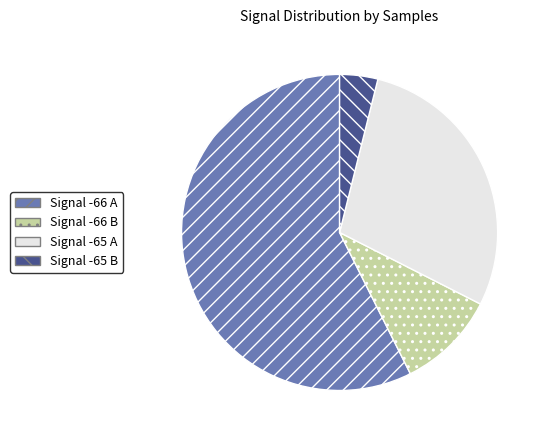

Is there any slice that represents more than half of the pie?

Yes